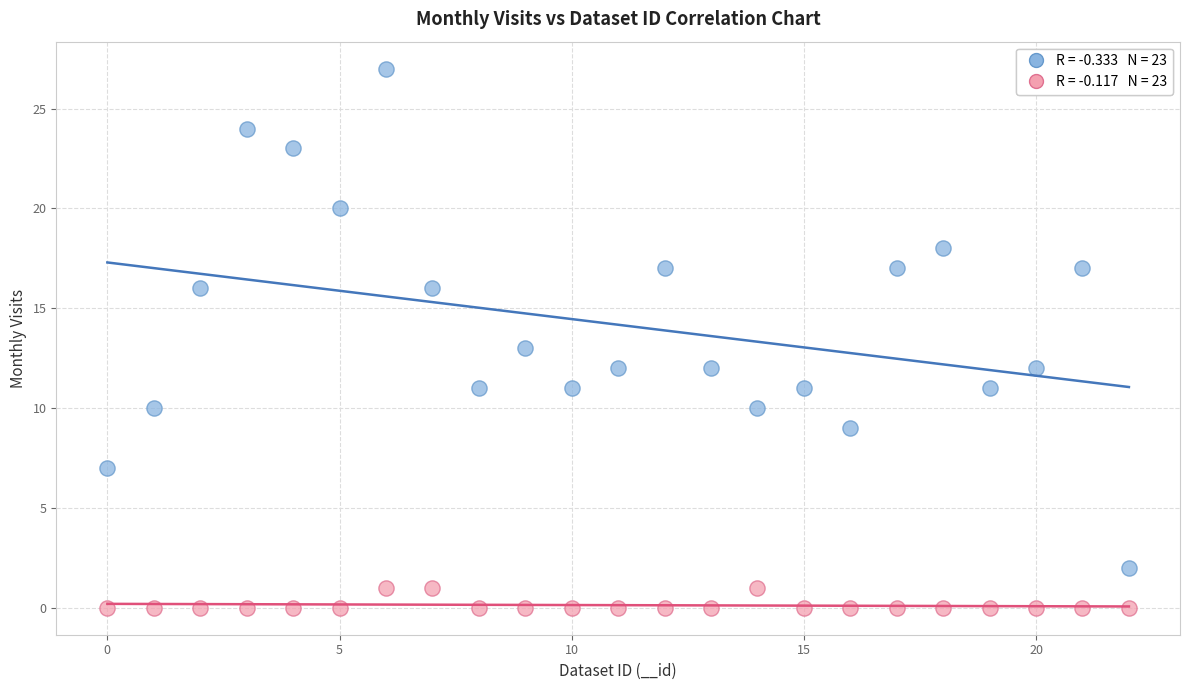

Across all data points, what is the range of Y values (max minus min)?

27